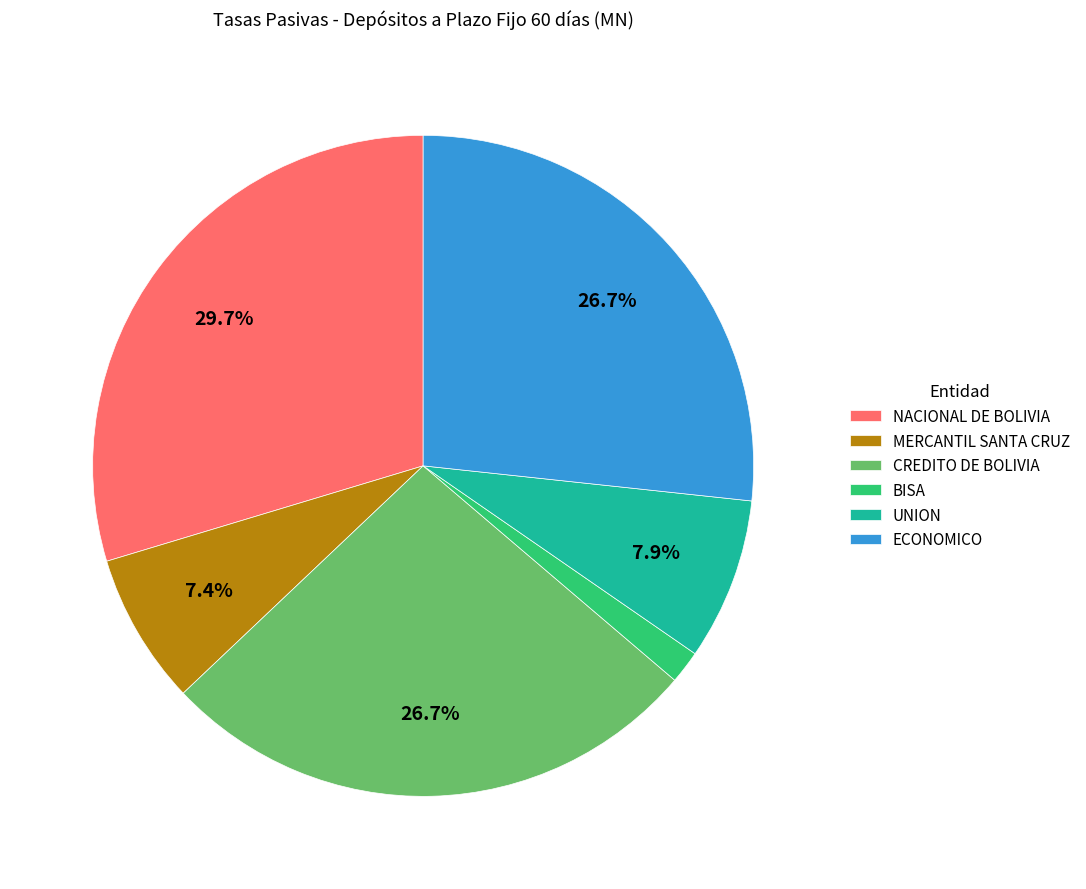

Which slice is the largest?

NACIONAL DE BOLIVIA